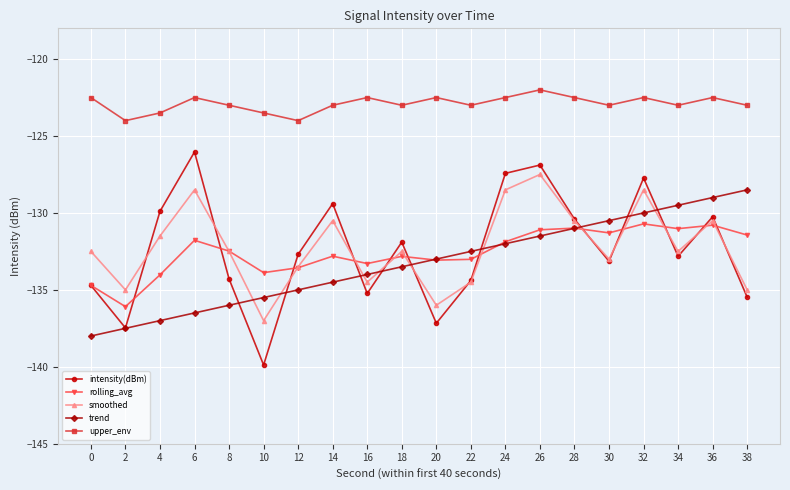

What is the lowest value of the upper_env series?

-124.0